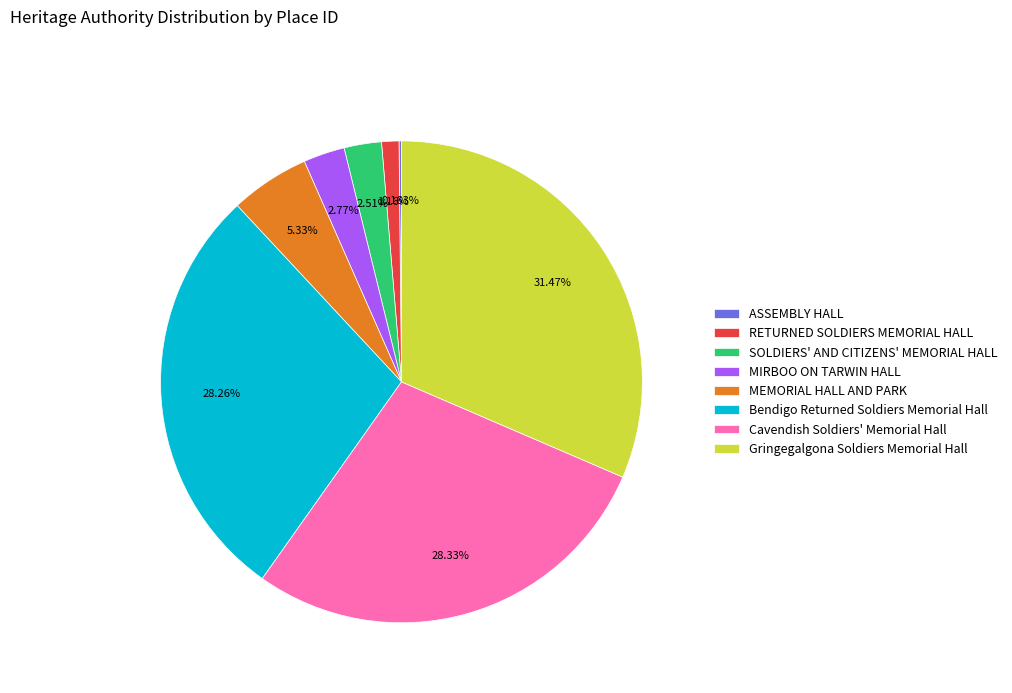

Does any single category account for the majority?

No